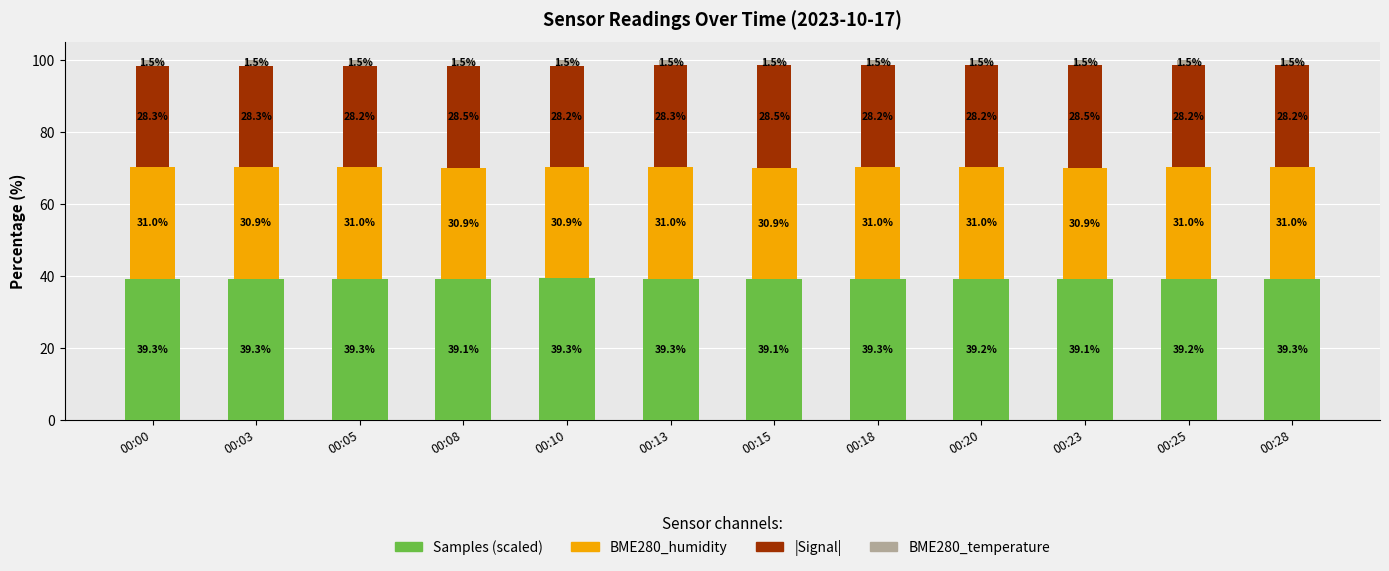

What is the average value of the Samples (scaled) series?

39.2